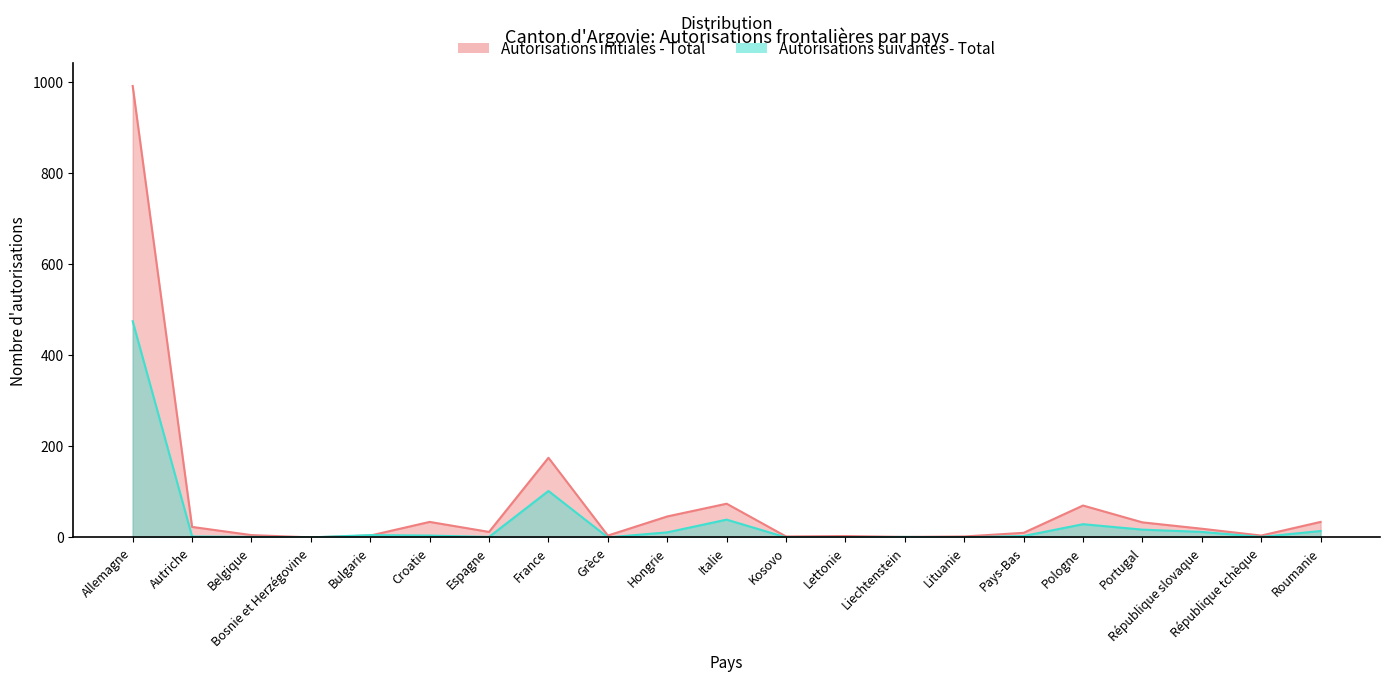

Rank the categories by Autorisations suivantes - Total value from lowest to highest.

Bosnie et Herzégovine, Grèce, Kosovo, Lettonie, Lituanie, Belgique, Espagne, Liechtenstein, République tchèque, Autriche, Pays-Bas, Croatie, Bulgarie, Hongrie, République slovaque, Roumanie, Portugal, Pologne, Italie, France, Allemagne